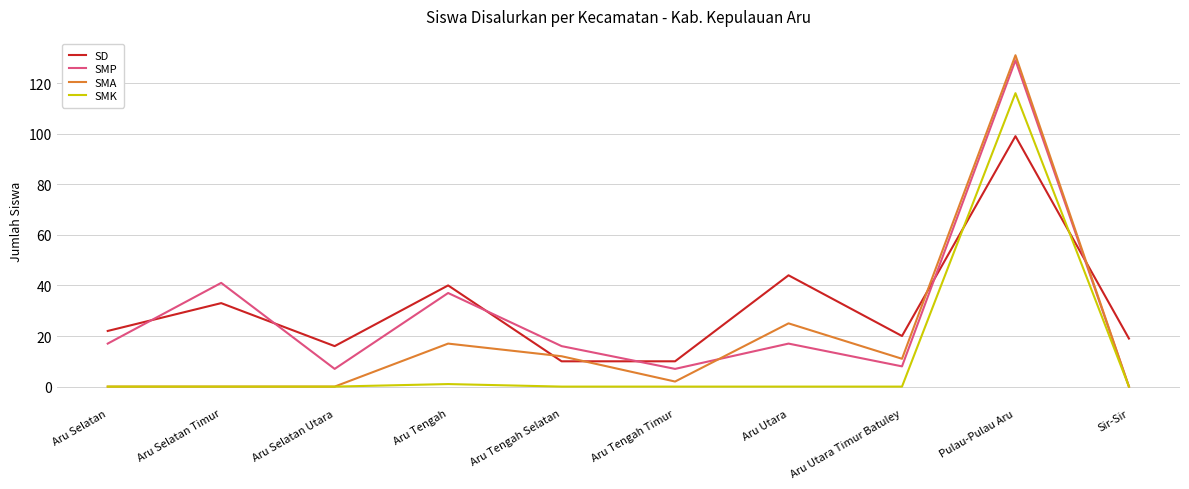

Reading left to right, list all the values displayed in this chart.

SD: Aru Selatan=22	Aru Selatan Timur=33	Aru Selatan Utara=16	Aru Tengah=40	Aru Tengah Selatan=10	Aru Tengah Timur=10	Aru Utara=44	Aru Utara Timur Batuley=20	Pulau-Pulau Aru=99	Sir-Sir=19
SMP: Aru Selatan=17	Aru Selatan Timur=41	Aru Selatan Utara=7	Aru Tengah=37	Aru Tengah Selatan=16	Aru Tengah Timur=7	Aru Utara=17	Aru Utara Timur Batuley=8	Pulau-Pulau Aru=129	Sir-Sir=0
SMA: Aru Selatan=0	Aru Selatan Timur=0	Aru Selatan Utara=0	Aru Tengah=17	Aru Tengah Selatan=12	Aru Tengah Timur=2	Aru Utara=25	Aru Utara Timur Batuley=11	Pulau-Pulau Aru=131	Sir-Sir=0
SMK: Aru Selatan=0	Aru Selatan Timur=0	Aru Selatan Utara=0	Aru Tengah=1	Aru Tengah Selatan=0	Aru Tengah Timur=0	Aru Utara=0	Aru Utara Timur Batuley=0	Pulau-Pulau Aru=116	Sir-Sir=0